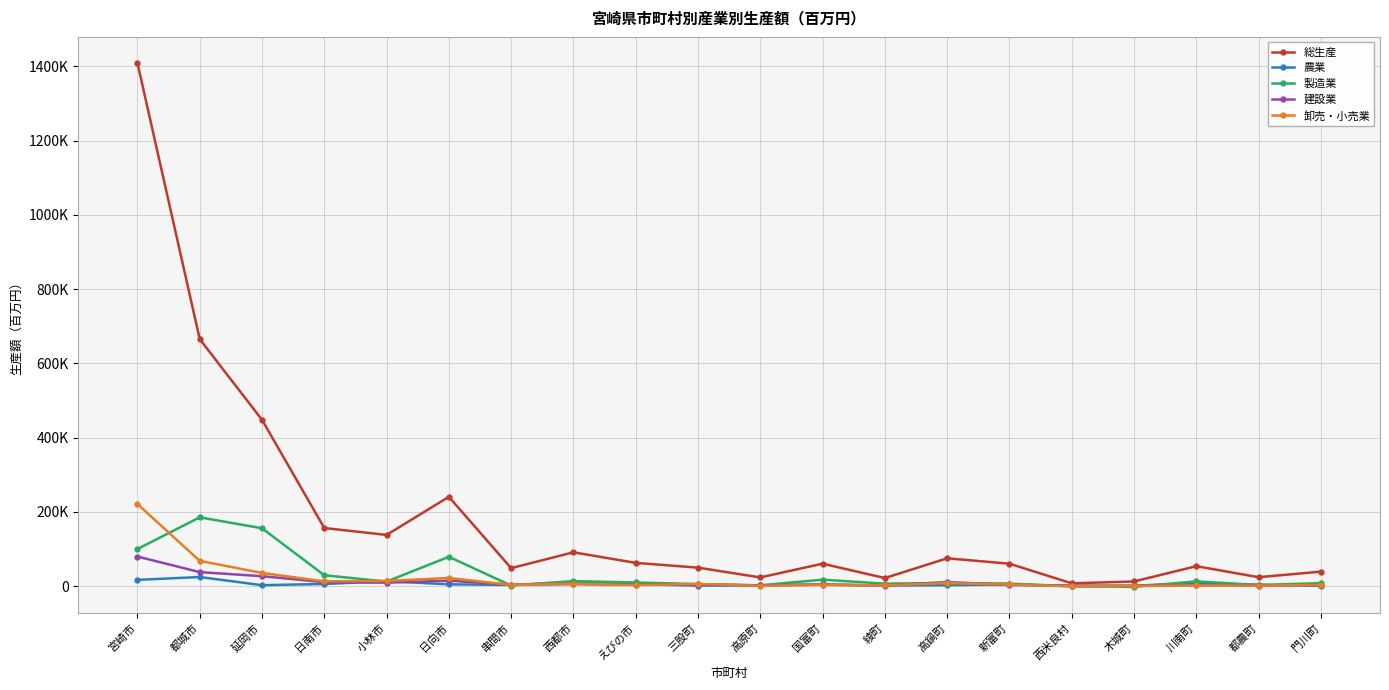

What is the approximate value of 卸売・小売業 at 西都市?

6884.2